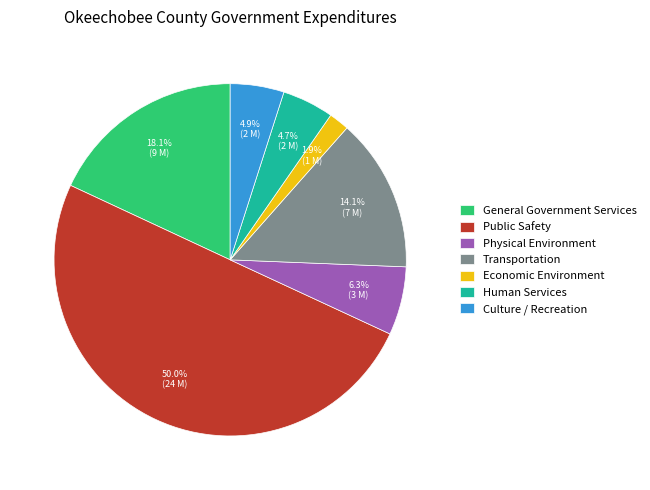

What percentage do Transportation and Public Safety together represent?

64.1%